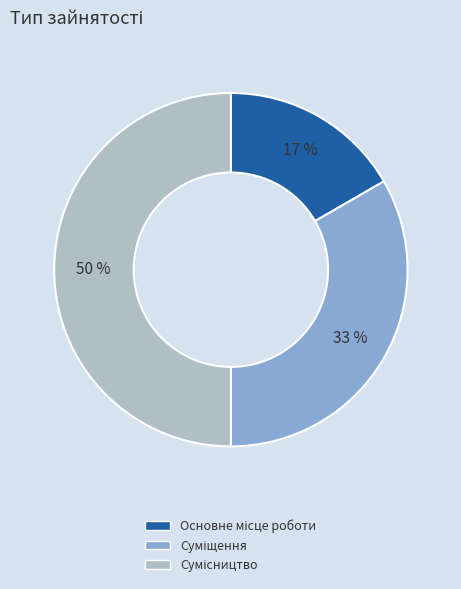

To the nearest percent, what is the difference between the largest and smallest slice percentages?

33%